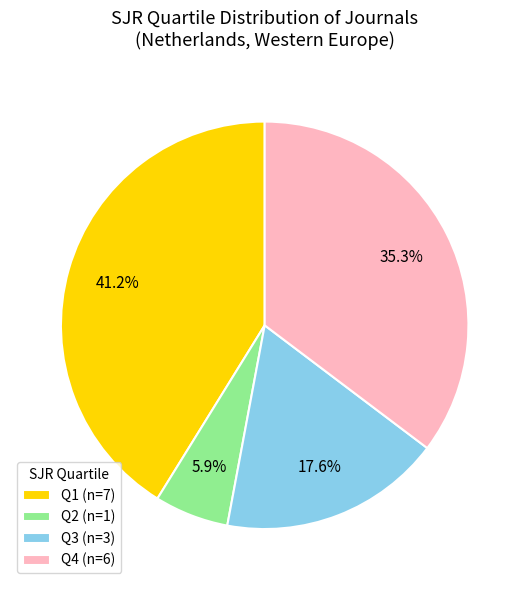

What percentage is the Q2 slice, to the nearest percent?

6%